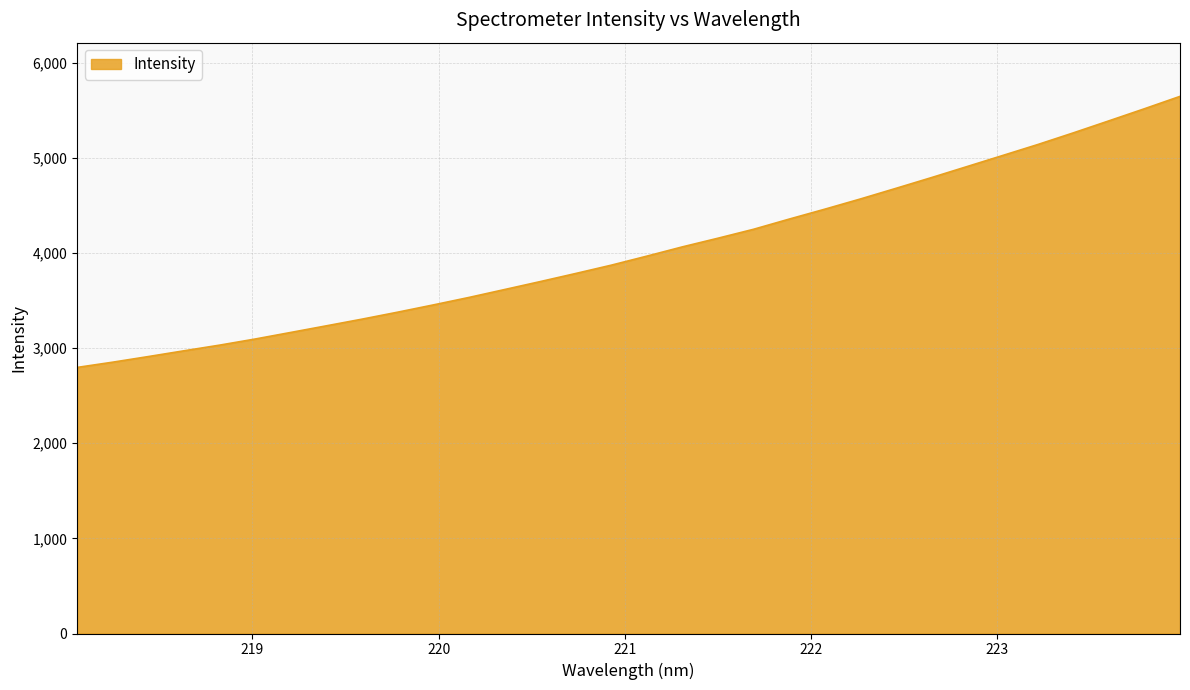

What is the minimum value shown in the chart?

2796.4